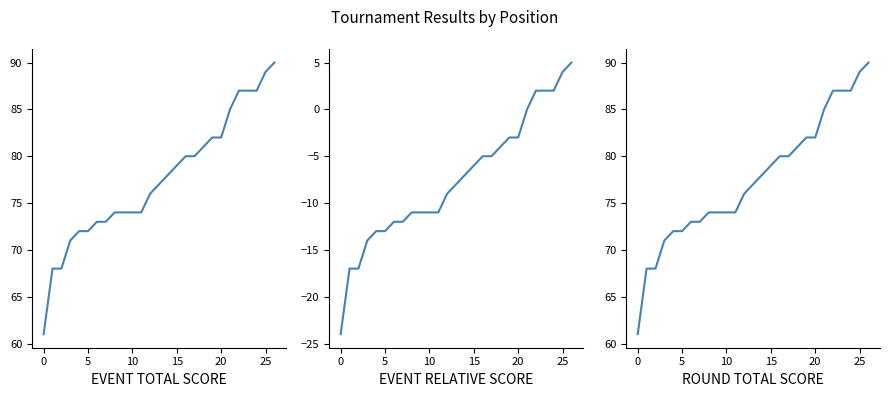

What is the smallest value displayed?

-24